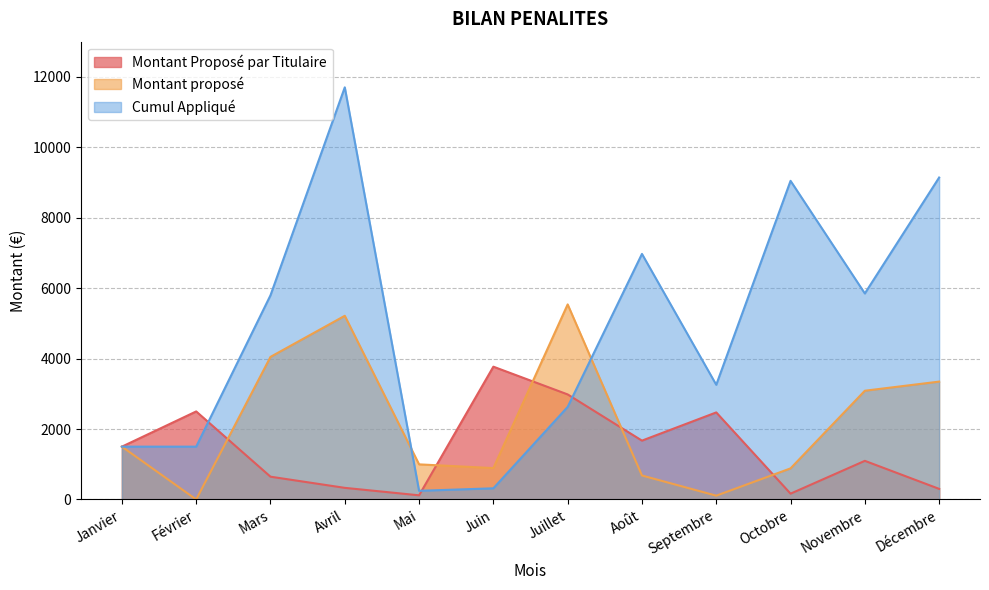

True or false: Montant Proposé par Titulaire and Cumul Appliqué intersect in this chart.

True